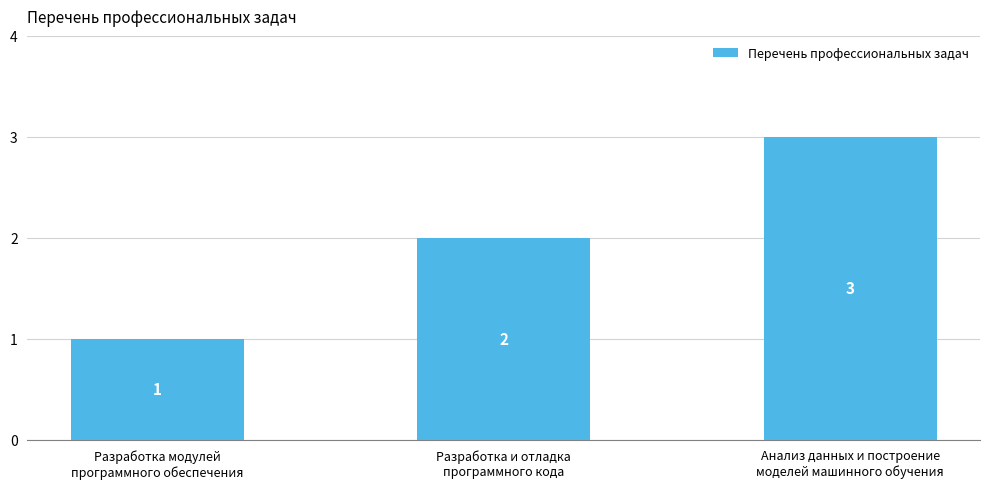

How many values are below 2?

1